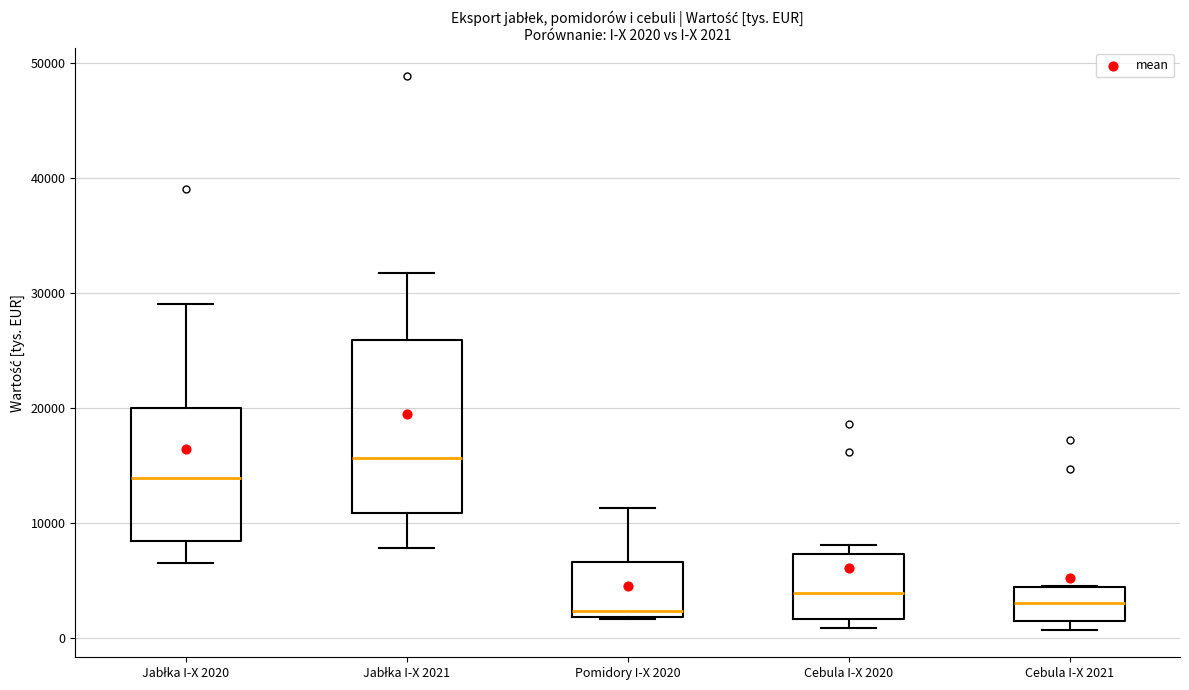

Which box has the highest median line?

Jabłka I-X 2021